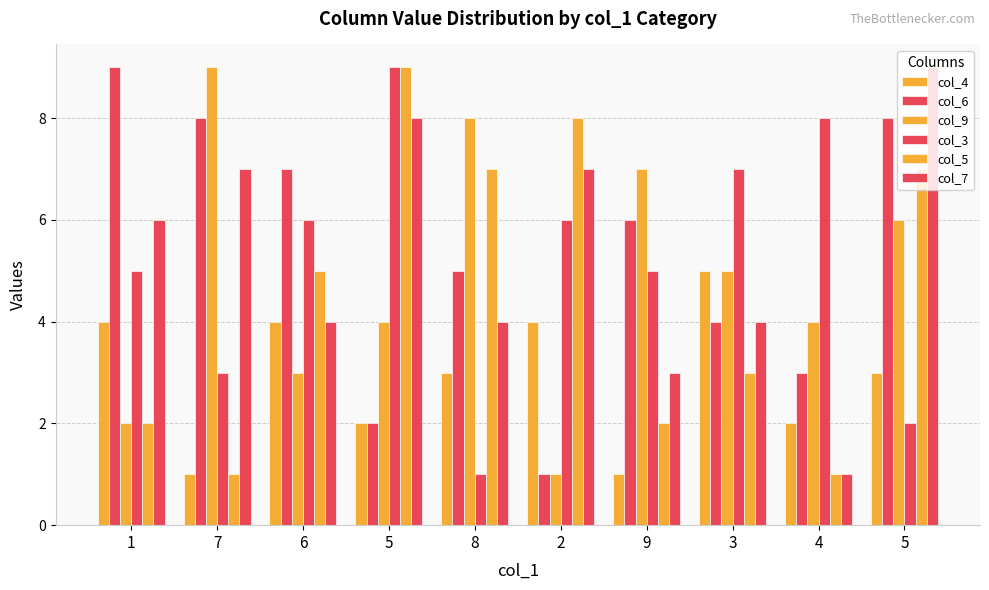

What is the total value across all series at 3?

28